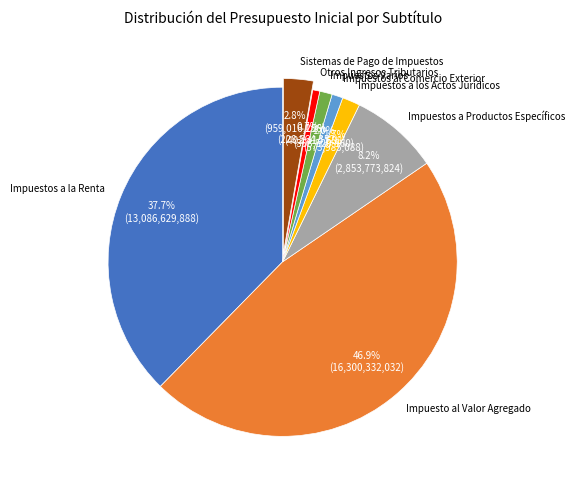

Count the number of slices in the pie.

8